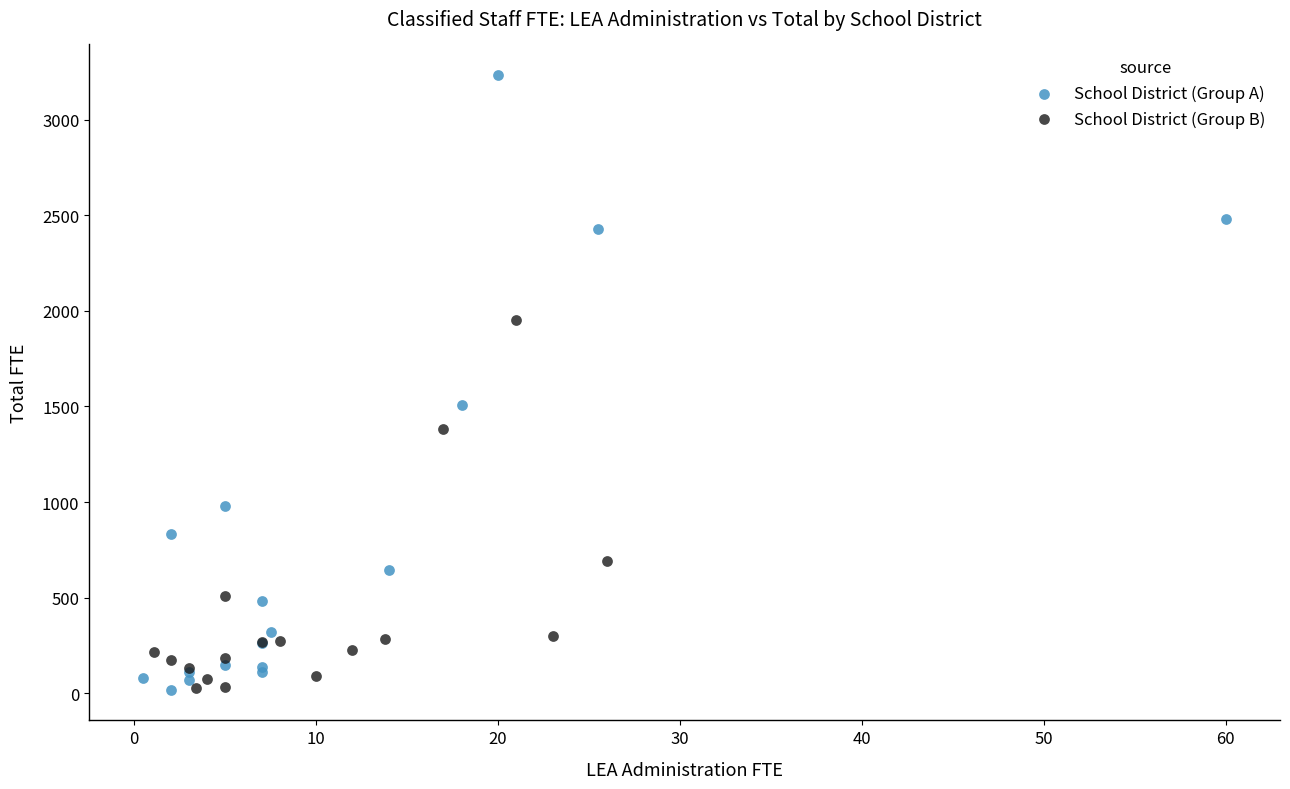

Which series contains the highest Y value?

School District (Group A)